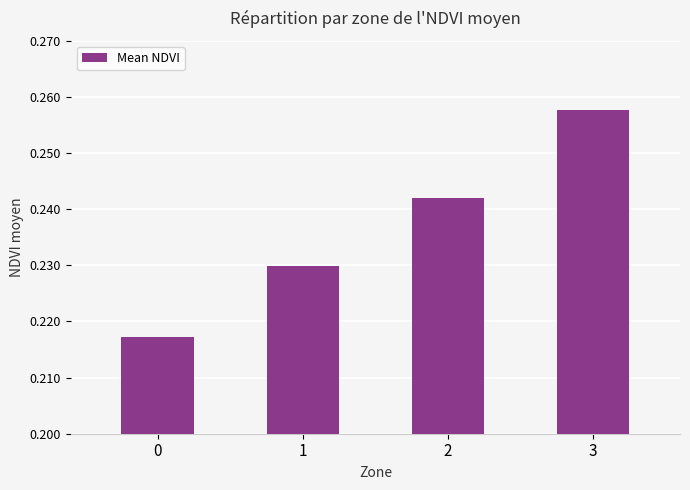

Which category has the highest value across all series?

3